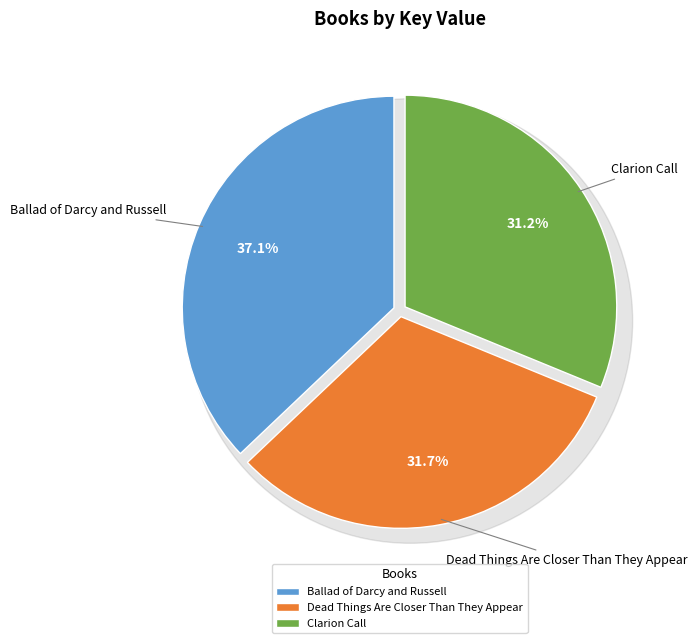

Combined, what portion of the pie is Dead Things Are Closer Than They Appear and Ballad of Darcy and Russell?

68.8%